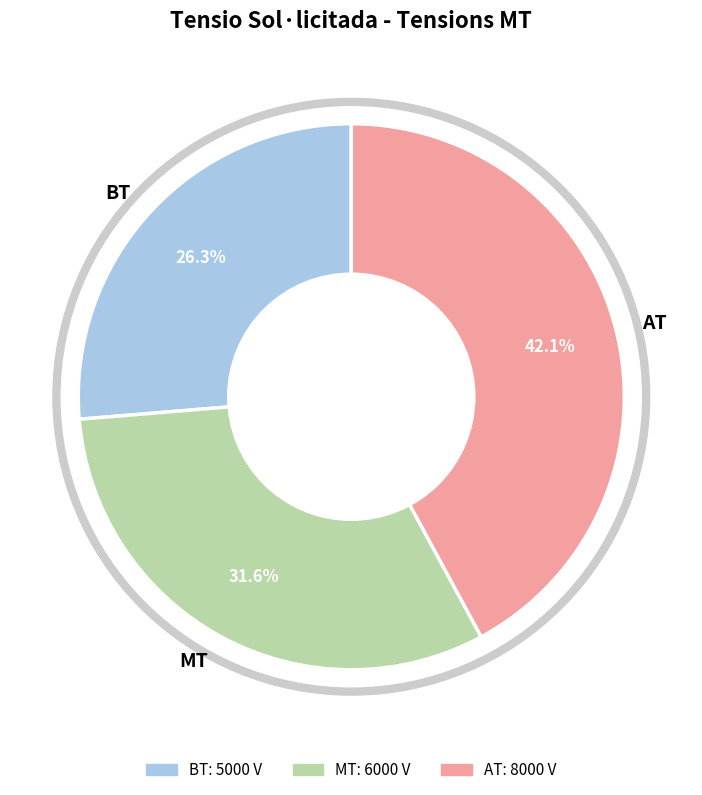

True or false: MT accounts for 20% of the total.

False